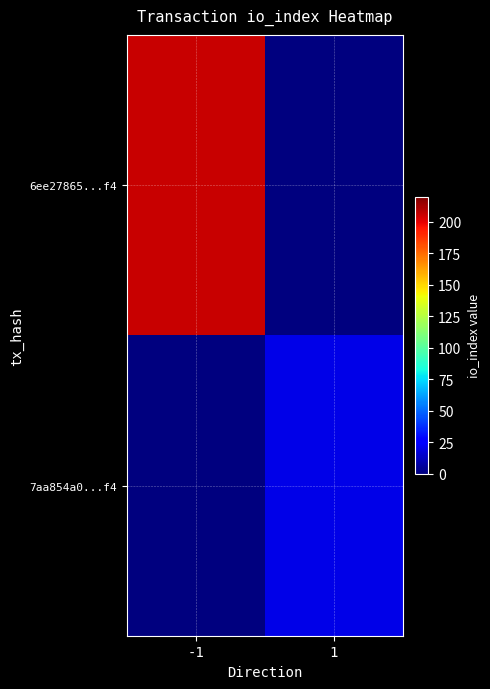

At how many categories does at least one series exceed 77?

1